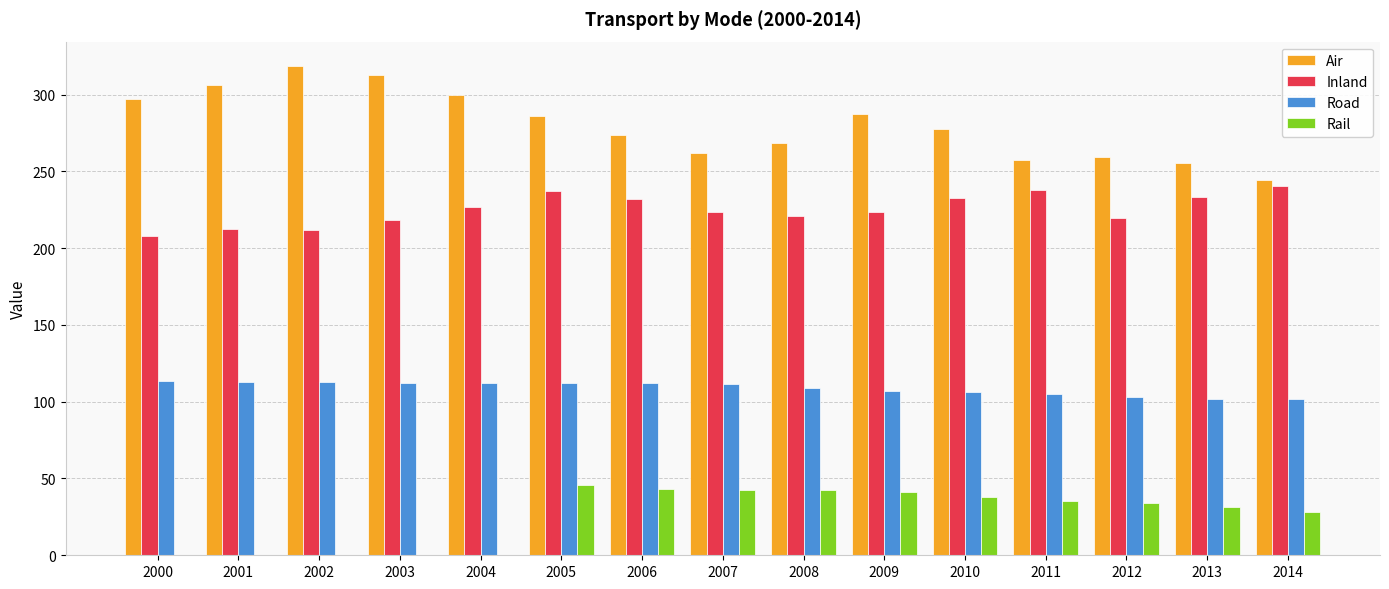

At which label does Inland first exceed 223?

2004